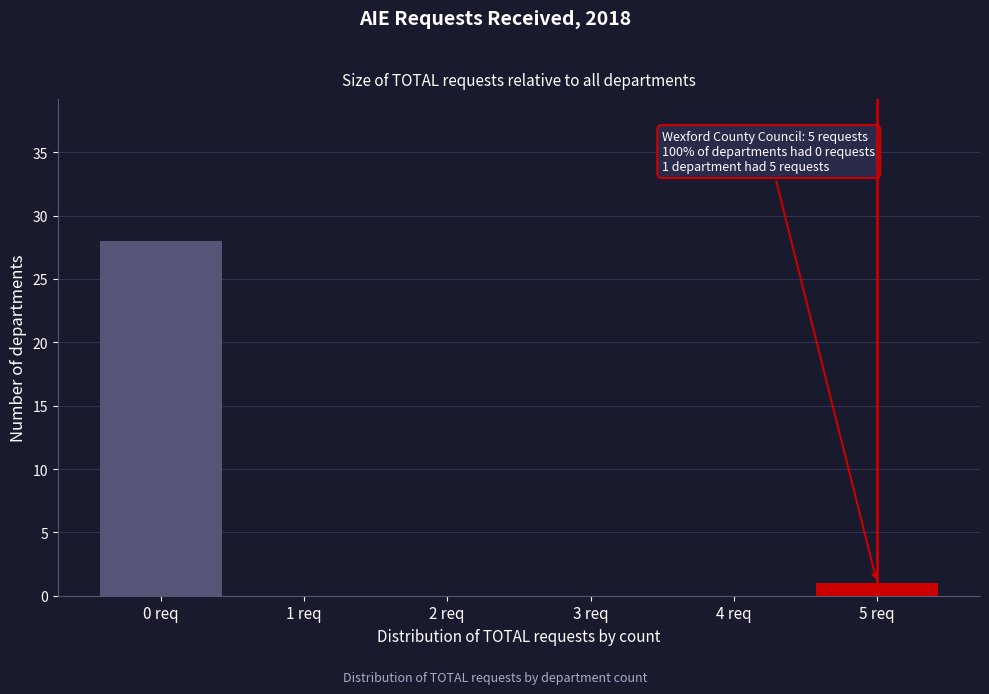

Reading left to right, what are all the values shown in this chart?

0 req=28	1 req=0	2 req=0	3 req=0	4 req=0	5 req=1